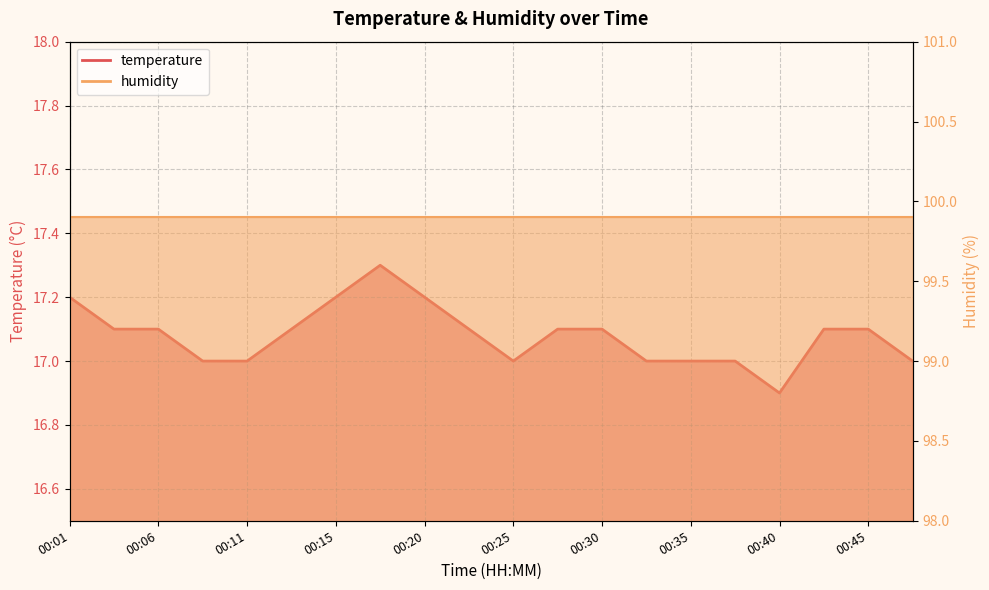

At which category does the chart reach its minimum across all series?

00:40